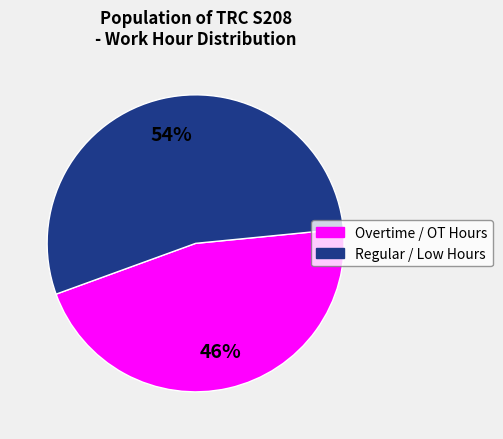

To the nearest percent, what is the difference between the largest and smallest slice percentages?

8%